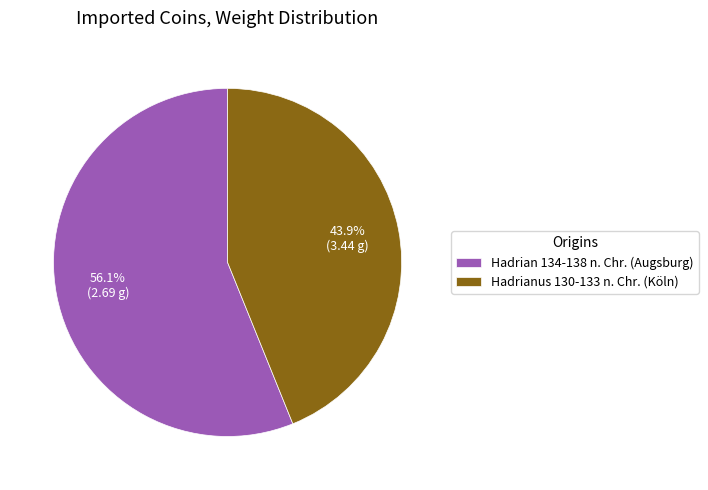

The Hadrian 134-138 n. Chr. (Augsburg) slice represents 56% of the pie. True or false?

True